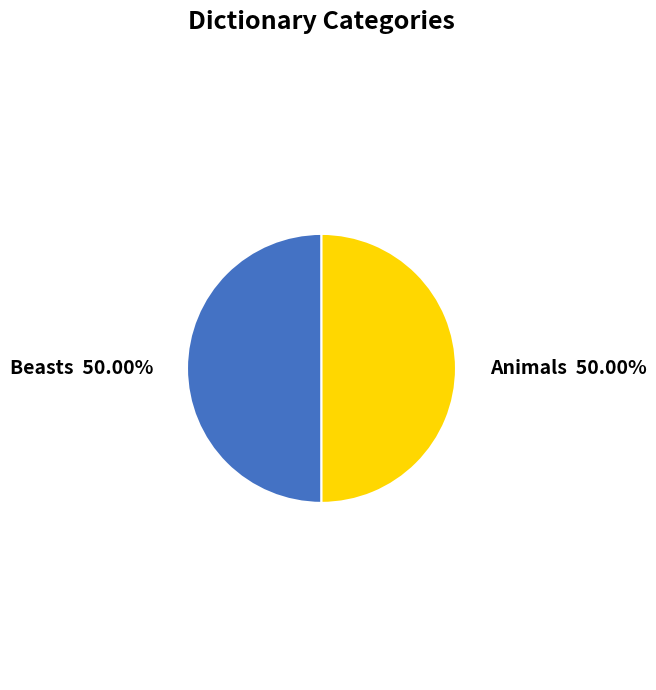

To the nearest percent, what portion does Animals represent?

50%